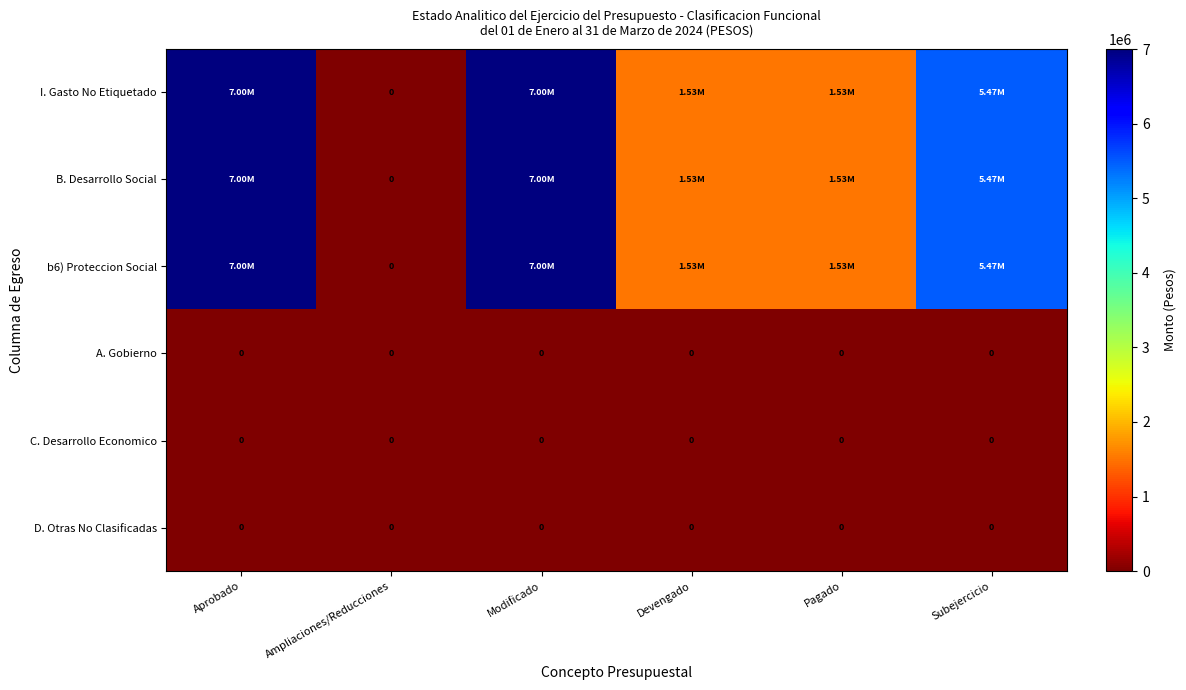

The I. Gasto No Etiquetado series shows 9275501.9 at Subejercicio. True or false?

False